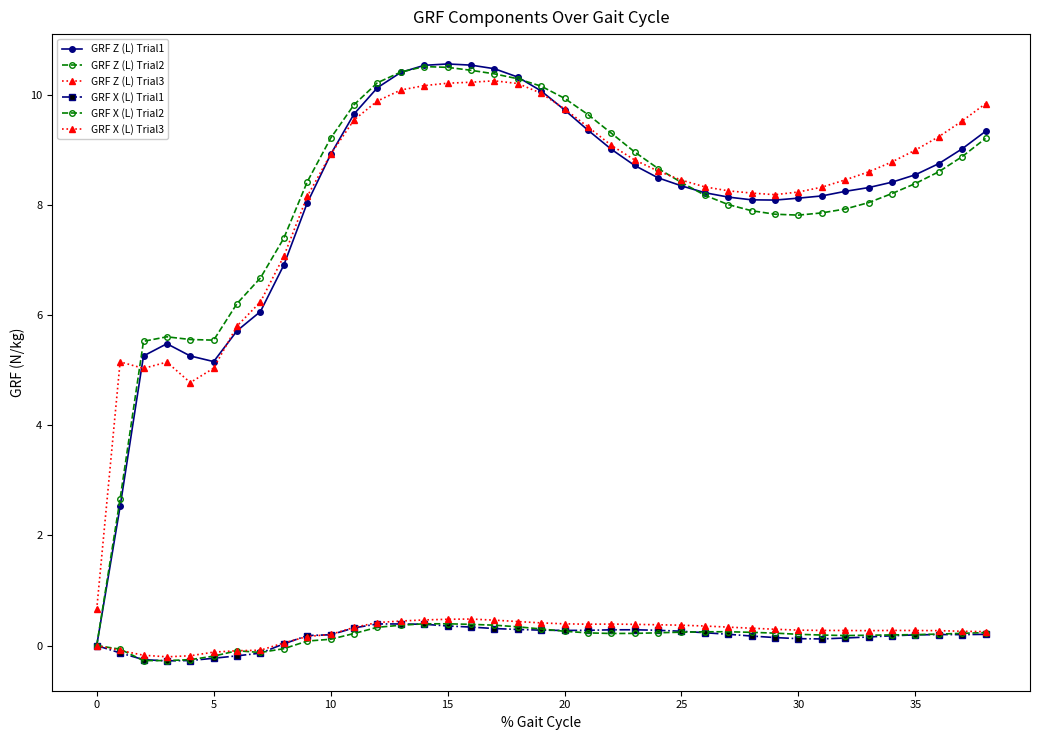

List the series in order of their peak value, lowest first.

GRF X (L) Trial1, GRF X (L) Trial2, GRF X (L) Trial3, GRF Z (L) Trial3, GRF Z (L) Trial2, GRF Z (L) Trial1